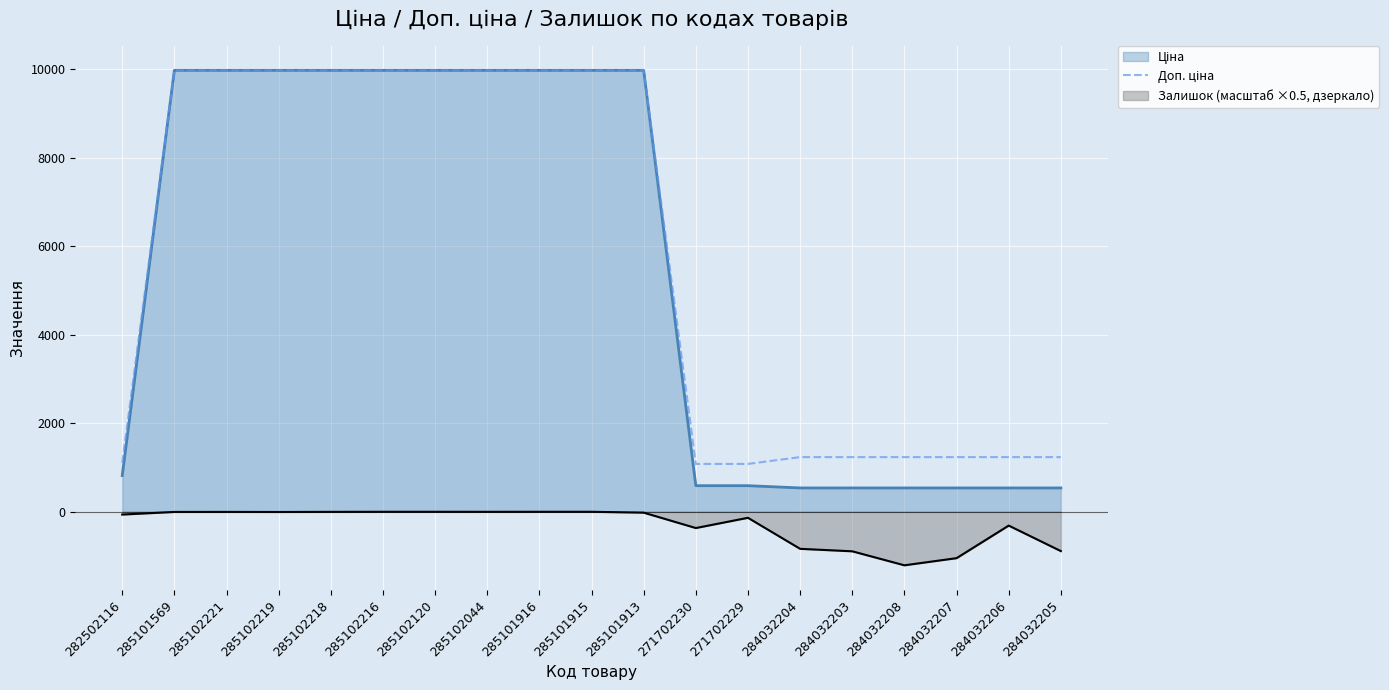

What is the sum of all values?

110434.7